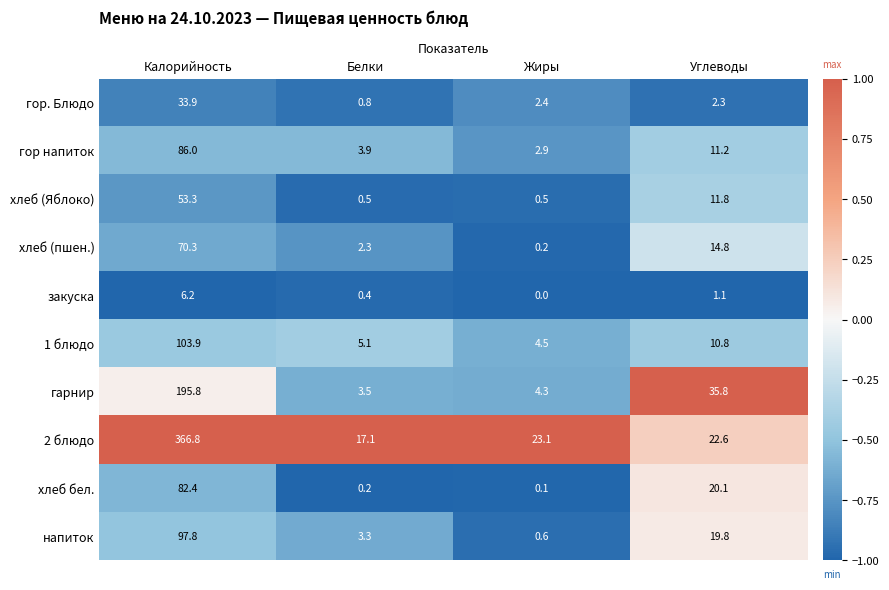

At Белки, list the series in order from smallest to largest.

хлеб бел., закуска, хлеб (Яблоко), гор. Блюдо, хлеб (пшен.), напиток, гарнир, гор напиток, 1 блюдо, 2 блюдо